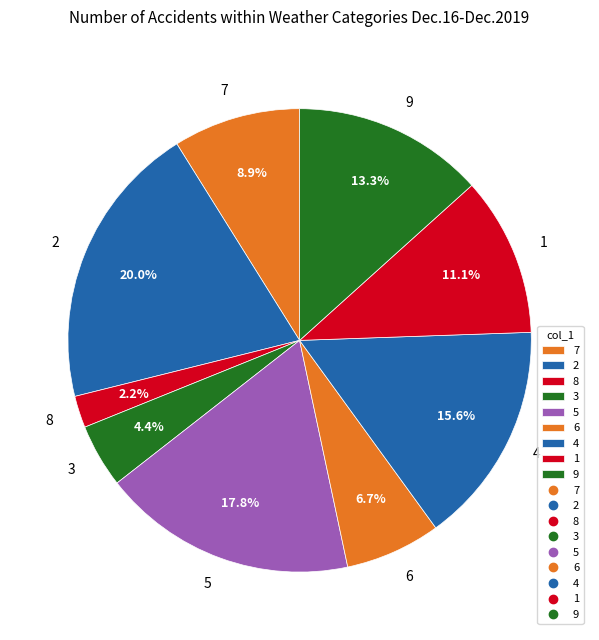

What is the smallest slice in the pie chart?

8